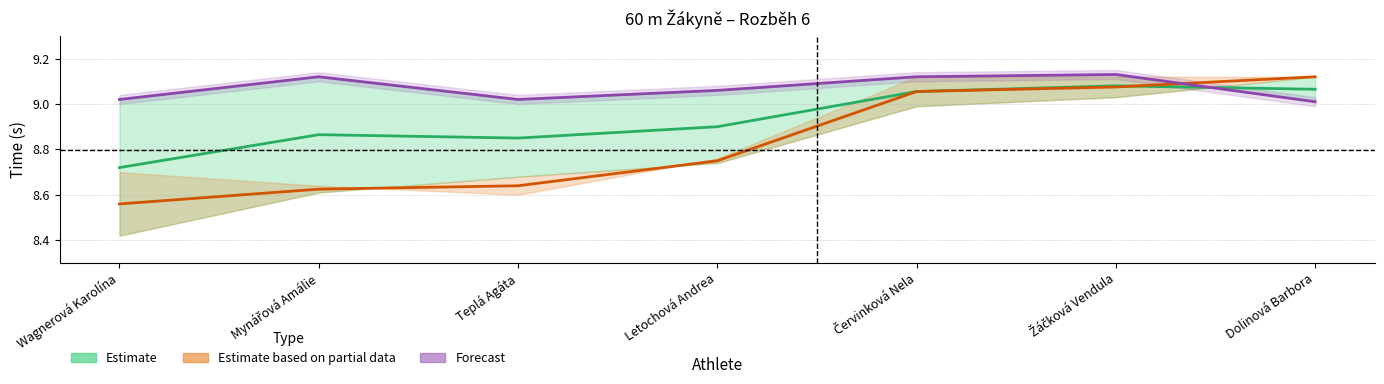

The PB series shows 14.0 at Teplá Agáta. True or false?

False